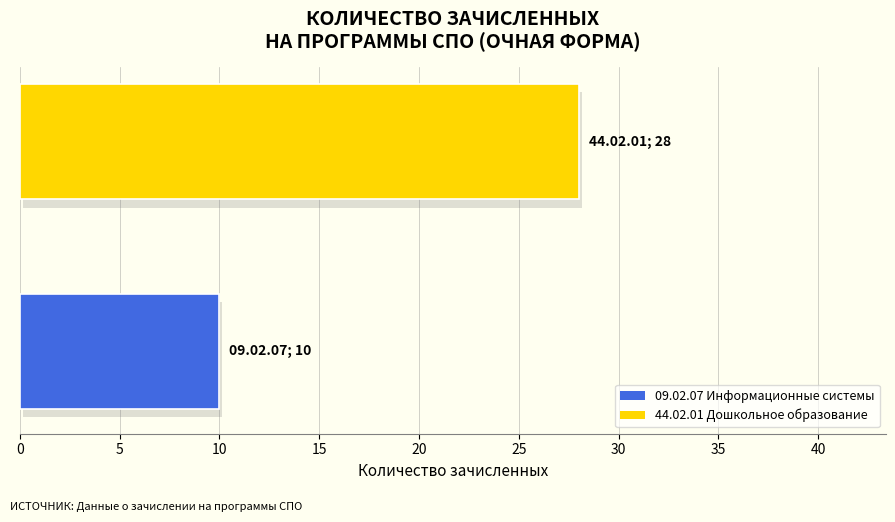

What is the sum of all values?

38